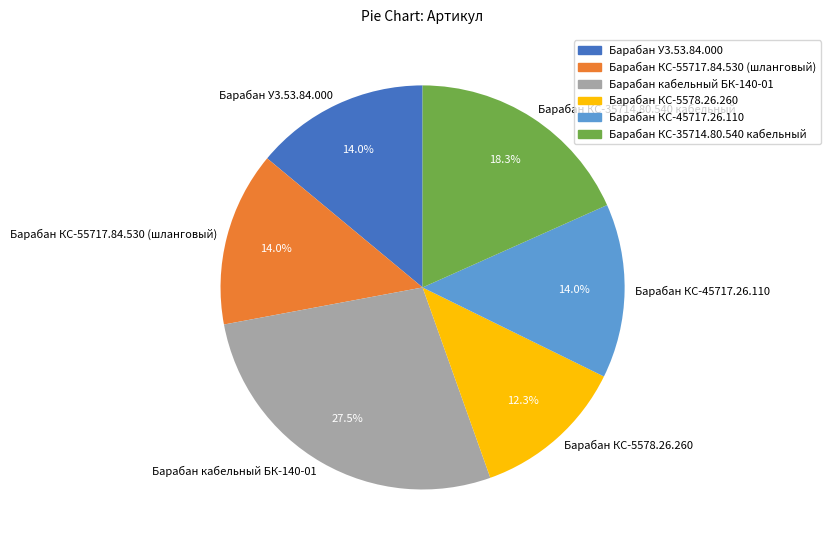

To the nearest percent, what percentage of the pie is Барабан КС-55717.84.530 (шланговый)?

14%